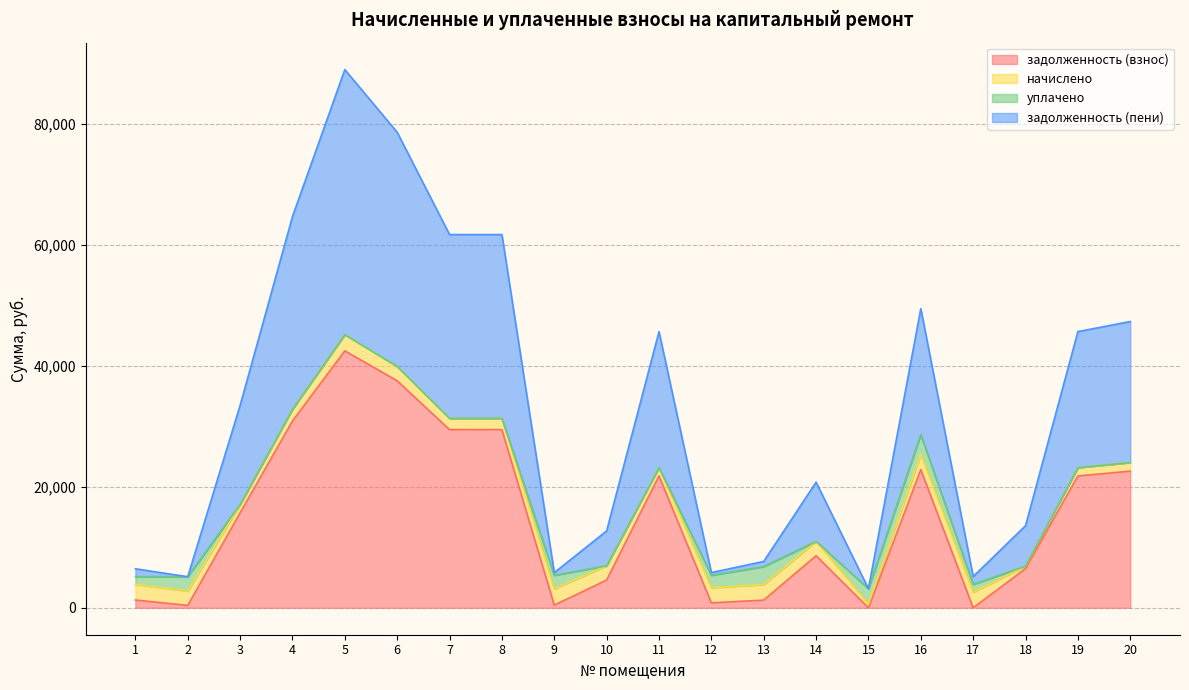

At how many categories does at least one series exceed 30532?

10